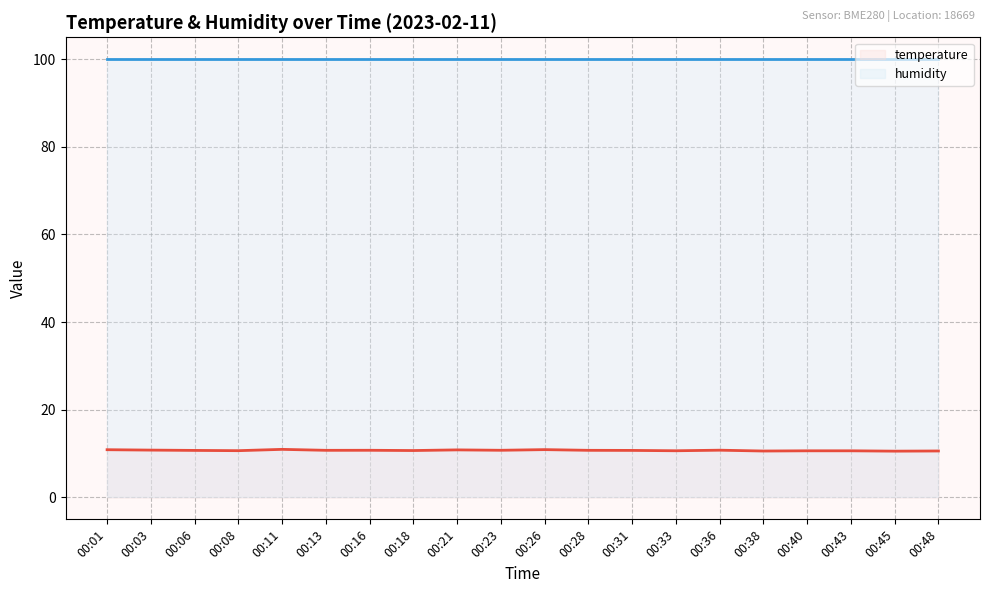

True or false: humidity (line) and temperature (line) intersect in this chart.

False